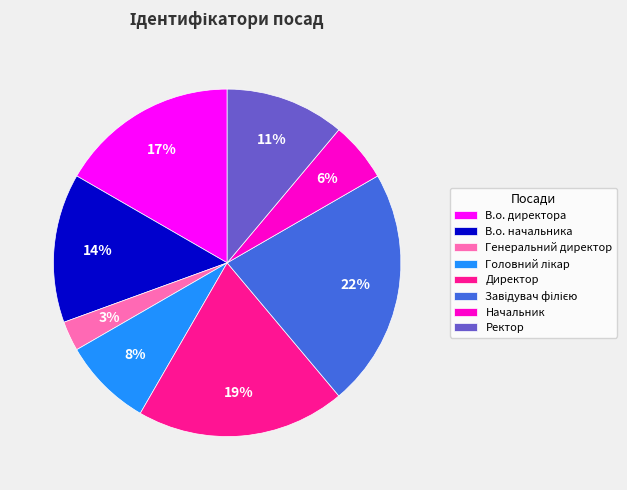

Is Директор the majority of the pie?

No